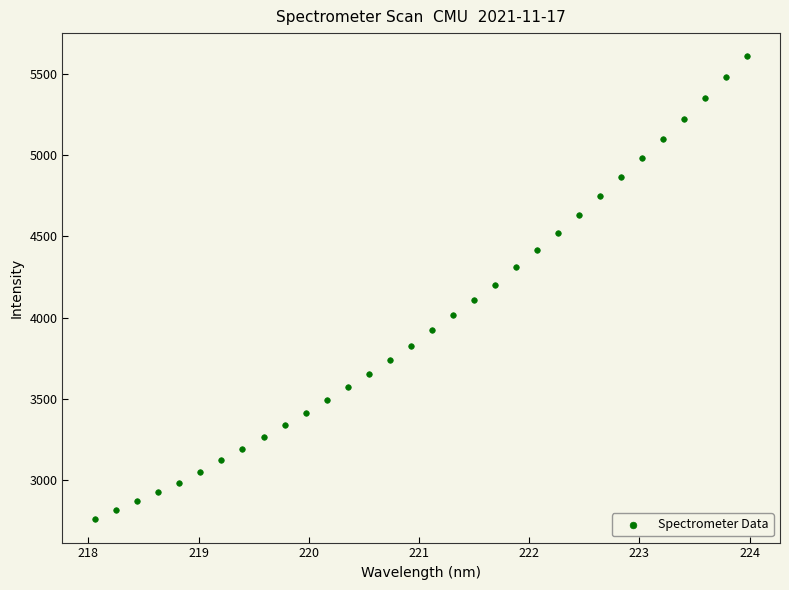

What is the range of X values (max minus min)?

5.9